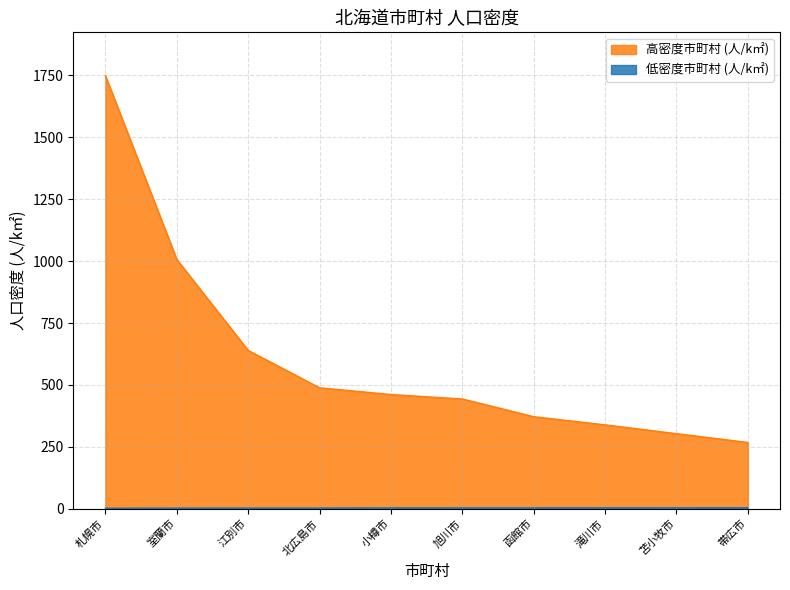

Rank the categories by 低密度市町村 (人/k㎡) value from highest to lowest.

帯広市, 苫小牧市, 滝川市, 函館市, 小樽市, 旭川市, 北広島市, 江別市, 室蘭市, 札幌市